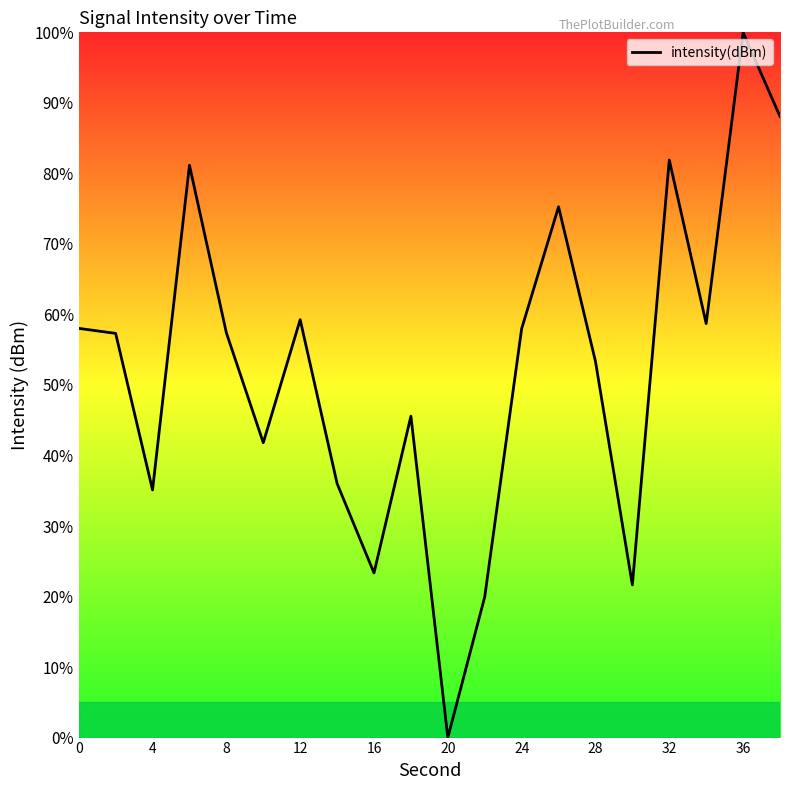

What is the difference between the maximum and minimum values?

100.0